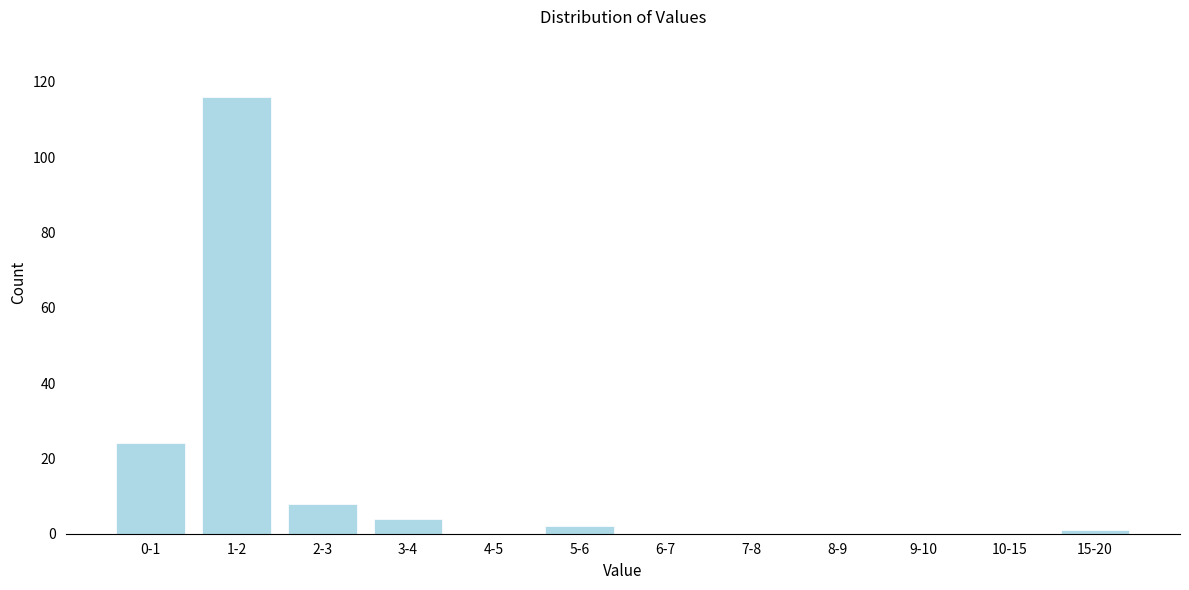

Reading left to right, transcribe all the data shown in this chart.

0-1=24	1-2=116	2-3=8	3-4=4	4-5=0	5-6=2	6-7=0	7-8=0	8-9=0	9-10=0	10-15=0	15-20=1